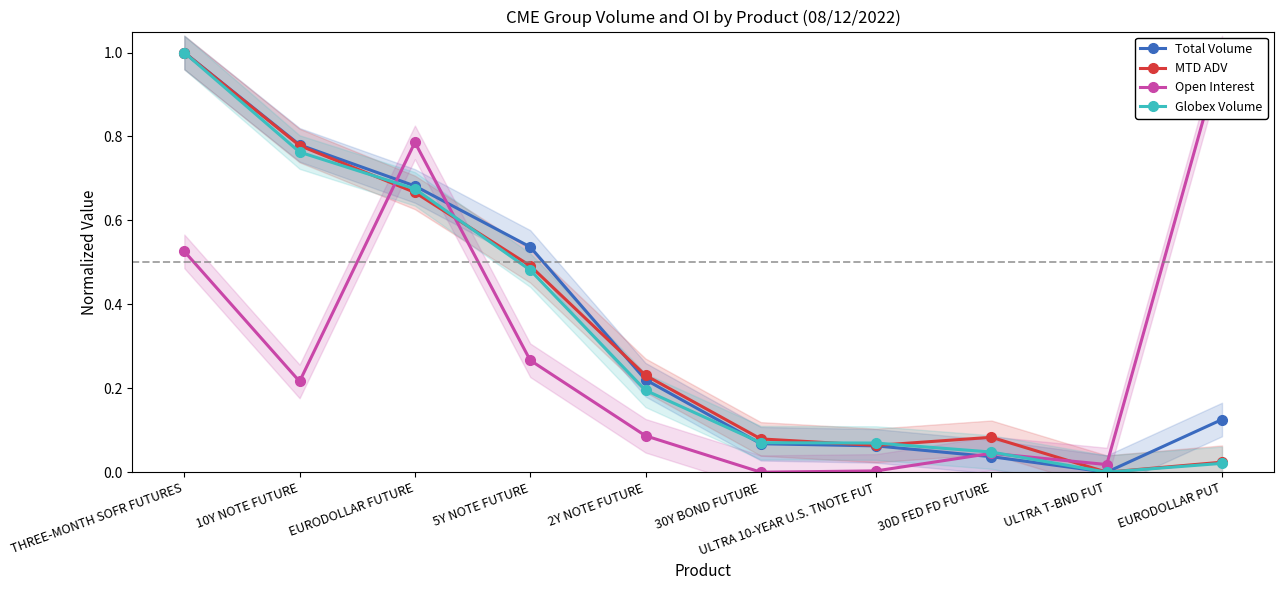

Between which two adjacent categories do Globex Volume and Total Volume first intersect?

2Y NOTE FUTURE and 30Y BOND FUTURE